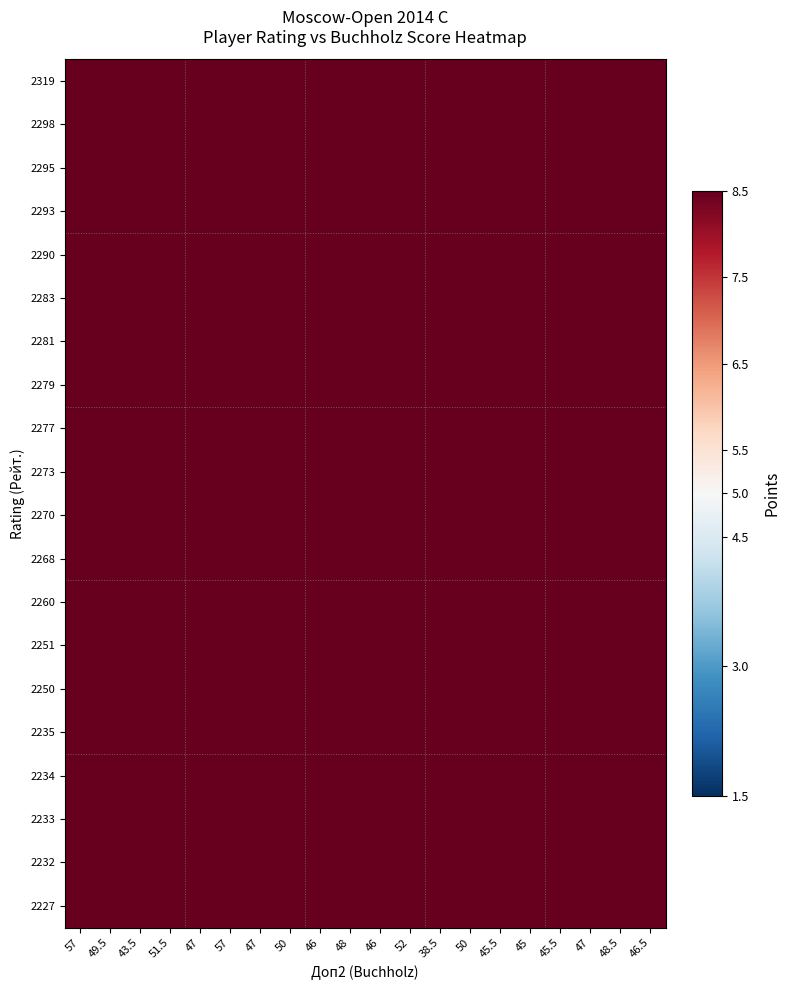

Reading left to right, transcribe all the data shown in this chart.

2319: 57=57.0	49.5=34.6	43.5=24.8	51.5=37.5	47=29.1	57=47.6	47=27.8	50=32.3	46=25.9	48=28.2	46=25.0	52=34.0	38.5=16.0	50=28.1	45.5=22.0	45=19.9	45.5=20.3	47=21.9	48.5=23.6	46.5=20.7
2298: 57=30.0	49.5=49.5	43.5=35.6	51.5=43.5	47=41.7	57=30.9	47=39.9	50=43.8	46=37.1	48=40.4	46=35.8	52=37.4	38.5=22.9	50=38.1	45.5=31.5	45=28.5	45.5=29.1	47=31.4	48.5=33.8	46.5=29.6
2295: 57=19.0	49.5=31.2	43.5=43.5	51.5=28.3	47=35.3	57=20.1	47=33.7	50=28.5	46=34.9	48=30.8	46=33.7	52=24.3	38.5=28.1	50=24.8	45.5=31.3	45=29.8	45.5=28.9	47=26.5	48.5=24.4	46.5=26.4
2293: 57=33.9	49.5=45.2	43.5=33.5	51.5=51.5	47=40.0	57=36.7	47=38.3	50=44.4	46=35.6	48=38.8	46=34.4	52=44.3	38.5=22.0	50=38.6	45.5=30.3	45=27.4	45.5=28.0	47=30.1	48.5=32.4	46.5=28.5
2290: 57=24.0	49.5=39.6	43.5=38.1	51.5=36.5	47=47.0	57=26.8	47=44.9	50=38.0	46=41.8	48=41.0	46=40.3	52=32.4	38.5=25.9	50=33.0	45.5=35.6	45=32.1	45.5=32.8	47=35.3	48.5=32.5	46.5=33.4
2283: 57=47.6	49.5=35.6	43.5=26.4	51.5=40.6	47=32.5	57=57.0	47=33.3	50=38.7	46=31.0	48=33.8	46=29.9	52=40.6	38.5=19.2	50=33.6	45.5=26.4	45=23.8	45.5=24.4	47=26.2	48.5=28.2	46.5=24.8
2281: 57=23.0	49.5=37.8	43.5=36.4	51.5=34.9	47=44.9	57=27.5	47=47.0	50=39.7	46=43.7	48=42.8	46=42.2	52=33.9	38.5=27.1	50=34.5	45.5=37.2	45=33.6	45.5=34.3	47=37.0	48.5=34.0	46.5=34.9
2279: 57=28.3	49.5=44.3	43.5=32.8	51.5=43.1	47=40.4	57=33.9	47=42.3	50=50.0	46=40.1	48=43.7	46=38.7	52=42.6	38.5=24.8	50=43.5	45.5=34.1	45=30.8	45.5=31.5	47=33.9	48.5=36.5	46.5=32.1
2277: 57=20.9	49.5=34.4	43.5=36.9	51.5=31.8	47=40.9	57=25.0	47=42.8	50=36.9	46=46.0	48=40.6	46=44.4	52=32.1	38.5=28.5	50=32.7	45.5=39.1	45=35.4	45.5=36.1	47=35.0	48.5=32.2	46.5=34.9
2273: 57=23.7	49.5=39.1	43.5=33.9	51.5=36.1	47=41.8	57=28.4	47=43.8	50=41.9	46=42.3	48=48.0	46=42.6	52=37.9	38.5=27.3	50=38.7	45.5=37.5	45=33.9	45.5=34.6	47=37.3	48.5=38.1	46.5=35.2
2270: 57=20.2	49.5=33.3	43.5=35.6	51.5=30.7	47=39.5	57=24.2	47=41.3	50=35.6	46=44.4	48=40.8	46=46.0	52=33.2	38.5=29.5	50=33.9	45.5=40.5	45=36.6	45.5=37.4	47=36.3	48.5=33.4	46.5=36.1
2268: 57=31.0	49.5=39.2	43.5=29.0	51.5=44.7	47=35.8	57=37.1	47=37.5	50=44.3	46=36.3	48=41.1	46=37.5	52=52.0	38.5=24.6	50=43.0	45.5=33.8	45=30.5	45.5=31.2	47=33.6	48.5=36.1	46.5=31.7
2260: 57=10.8	49.5=17.8	43.5=24.8	51.5=16.5	47=21.2	57=13.0	47=22.2	50=19.1	46=23.8	48=21.9	46=24.7	52=18.2	38.5=38.5	50=20.1	45.5=25.3	45=24.1	45.5=23.4	47=21.5	48.5=19.8	46.5=21.4
2251: 57=24.6	49.5=38.5	43.5=28.5	51.5=37.5	47=35.1	57=29.5	47=36.7	50=43.5	46=35.6	48=40.3	46=36.8	52=41.3	38.5=26.1	50=50.0	45.5=39.3	45=35.5	45.5=36.2	47=39.0	48.5=42.0	46.5=36.9
2250: 57=17.6	49.5=29.0	43.5=32.7	51.5=26.8	47=34.4	57=21.1	47=36.0	50=31.1	46=38.7	48=35.6	46=40.1	52=29.5	38.5=29.9	50=35.7	45.5=45.5	45=41.1	45.5=42.0	47=38.6	48.5=35.5	46.5=38.5
2235: 57=15.7	49.5=25.9	43.5=30.8	51.5=23.9	47=30.8	57=18.8	47=32.2	50=27.8	46=34.6	48=31.8	46=35.8	52=26.4	38.5=28.2	50=31.9	45.5=40.7	45=45.0	45.5=43.6	47=40.1	48.5=36.9	46.5=40.0
2234: 57=16.2	49.5=26.8	43.5=30.2	51.5=24.7	47=31.8	57=19.4	47=33.2	50=28.7	46=35.7	48=32.8	46=37.0	52=27.3	38.5=27.6	50=33.0	45.5=42.0	45=44.1	45.5=45.5	47=41.8	48.5=38.5	46.5=41.7
2233: 57=18.1	49.5=29.8	43.5=28.7	51.5=27.5	47=35.3	57=21.6	47=37.0	50=31.9	46=35.8	48=36.5	46=37.1	52=30.3	38.5=26.3	50=36.7	45.5=39.9	45=41.9	45.5=43.2	47=47.0	48.5=43.2	46.5=44.4
2232: 57=20.1	49.5=33.1	43.5=27.2	51.5=30.5	47=33.5	57=24.0	47=35.1	50=35.4	46=34.0	48=38.5	46=35.2	52=33.7	38.5=24.9	50=40.8	45.5=37.9	45=39.7	45.5=41.0	47=44.6	48.5=48.5	46.5=42.6
2227: 57=16.9	49.5=27.8	43.5=28.3	51.5=25.7	47=33.1	57=20.2	47=34.6	50=29.8	46=35.3	48=34.1	46=36.5	52=28.4	38.5=25.9	50=34.3	45.5=39.3	45=41.3	45.5=42.6	47=44.0	48.5=40.8	46.5=46.5